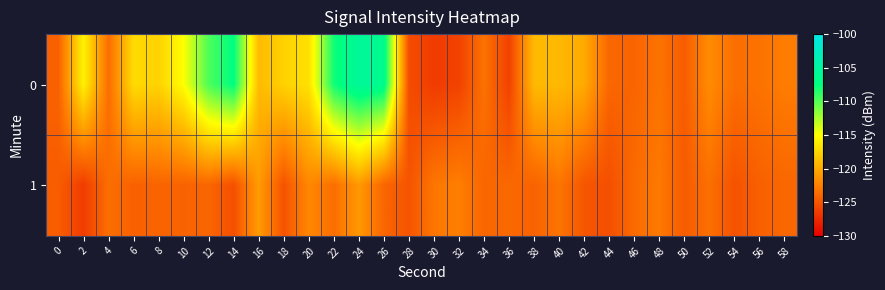

What is the greatest value displayed?

-105.6